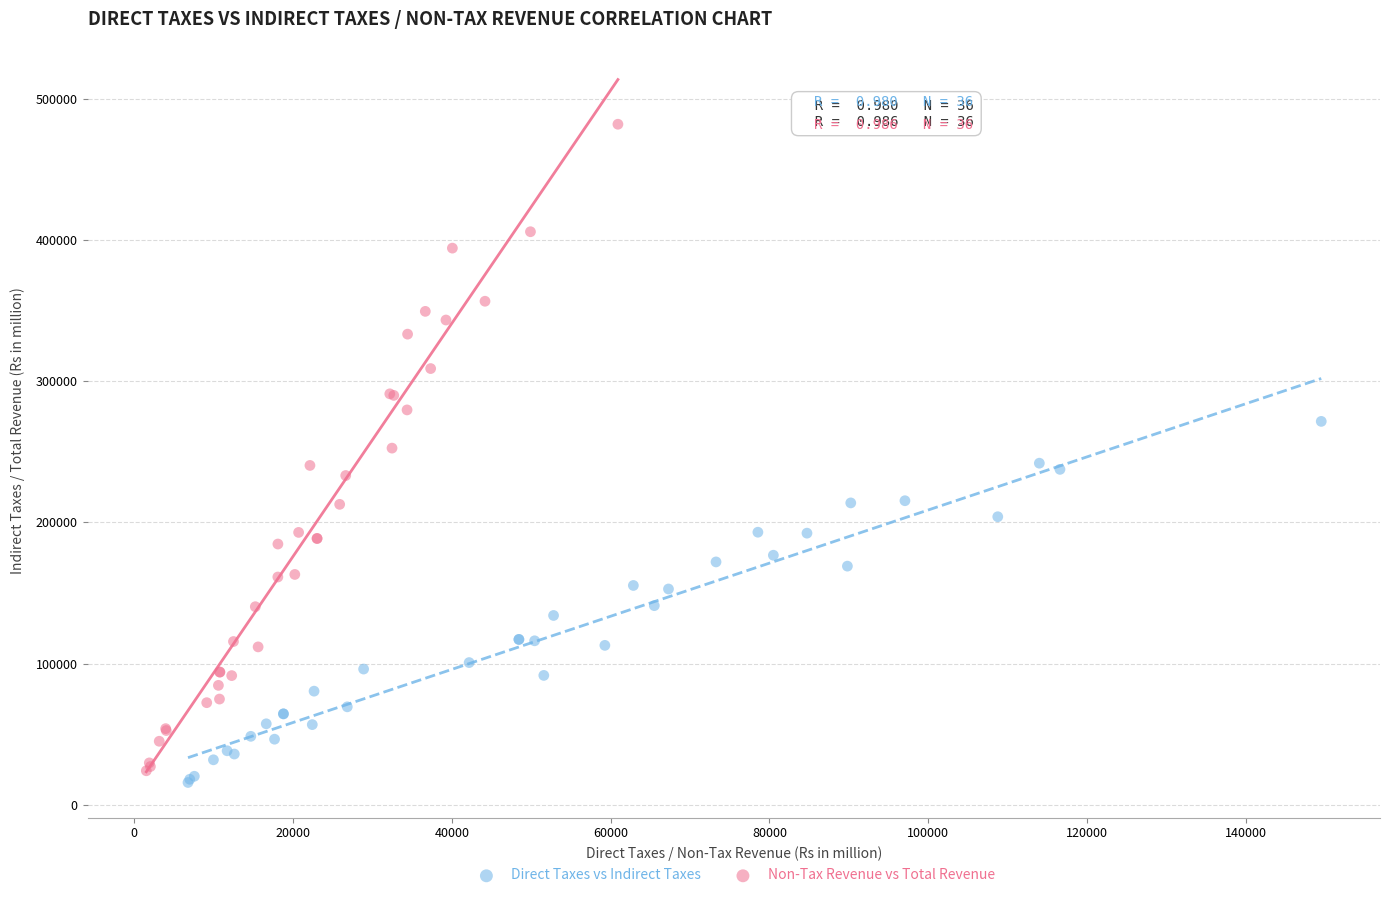

Which series reaches the minimum Y coordinate?

Direct Taxes vs Indirect Taxes